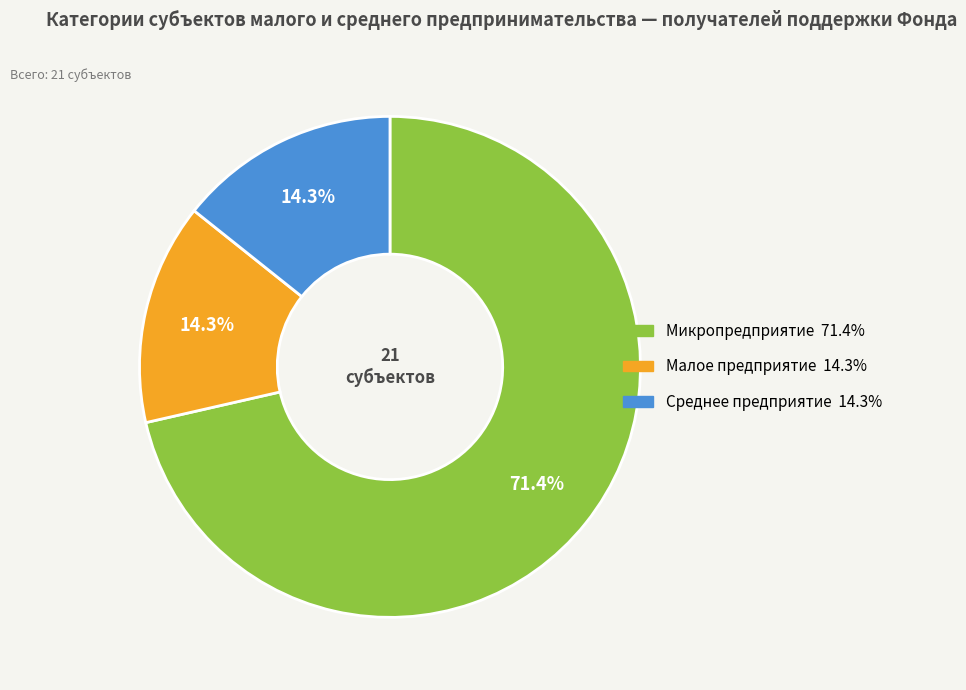

What is the ratio of the value at Микропредприятие to the value at Среднее предприятие?

5.0